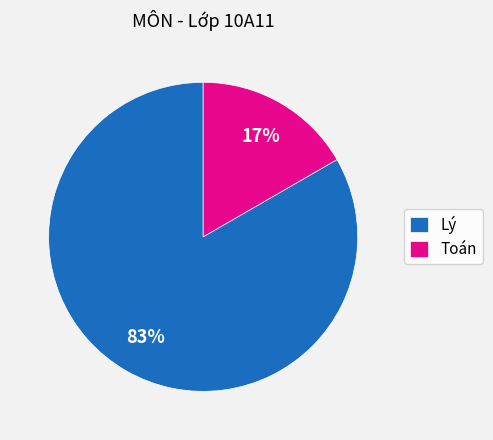

The Lý slice represents 83% of the pie. True or false?

True